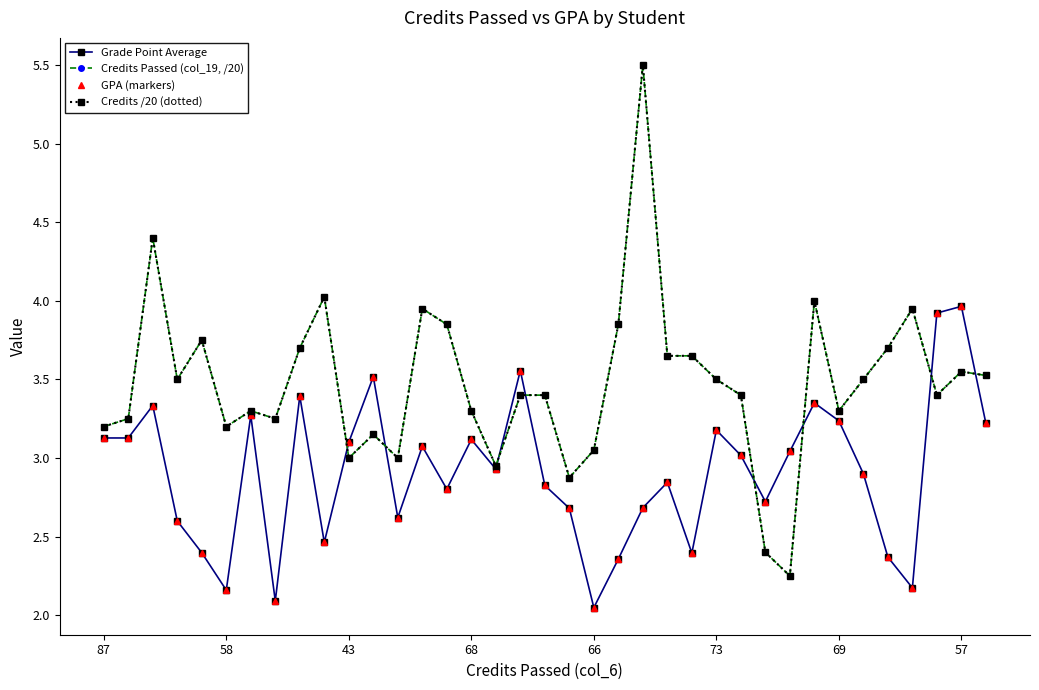

Reading right to left, extract all data points from this chart.

Grade Point Average: 3.2	4.0	3.9	2.2	2.4	2.9	3.2	3.4	3.0	2.7	3.0	3.2	2.4	2.8	2.7	2.4	2.0	2.7	2.8	3.6	2.9	3.1	2.8	3.1	2.6	3.5	3.1	2.5	3.4	2.1	3.3	2.2	2.4	2.6	3.3	3.1	3.1
Credits Passed (col_19, /20): 3.5	3.5	3.4	4.0	3.7	3.5	3.3	4.0	2.2	2.4	3.4	3.5	3.6	3.6	5.5	3.9	3.0	2.9	3.4	3.4	3.0	3.3	3.9	4.0	3.0	3.1	3.0	4.0	3.7	3.2	3.3	3.2	3.8	3.5	4.4	3.2	3.2
GPA (markers): 3.2	4.0	3.9	2.2	2.4	2.9	3.2	3.4	3.0	2.7	3.0	3.2	2.4	2.8	2.7	2.4	2.0	2.7	2.8	3.6	2.9	3.1	2.8	3.1	2.6	3.5	3.1	2.5	3.4	2.1	3.3	2.2	2.4	2.6	3.3	3.1	3.1
Credits /20 (dotted): 3.5	3.5	3.4	4.0	3.7	3.5	3.3	4.0	2.2	2.4	3.4	3.5	3.6	3.6	5.5	3.9	3.0	2.9	3.4	3.4	3.0	3.3	3.9	4.0	3.0	3.1	3.0	4.0	3.7	3.2	3.3	3.2	3.8	3.5	4.4	3.2	3.2